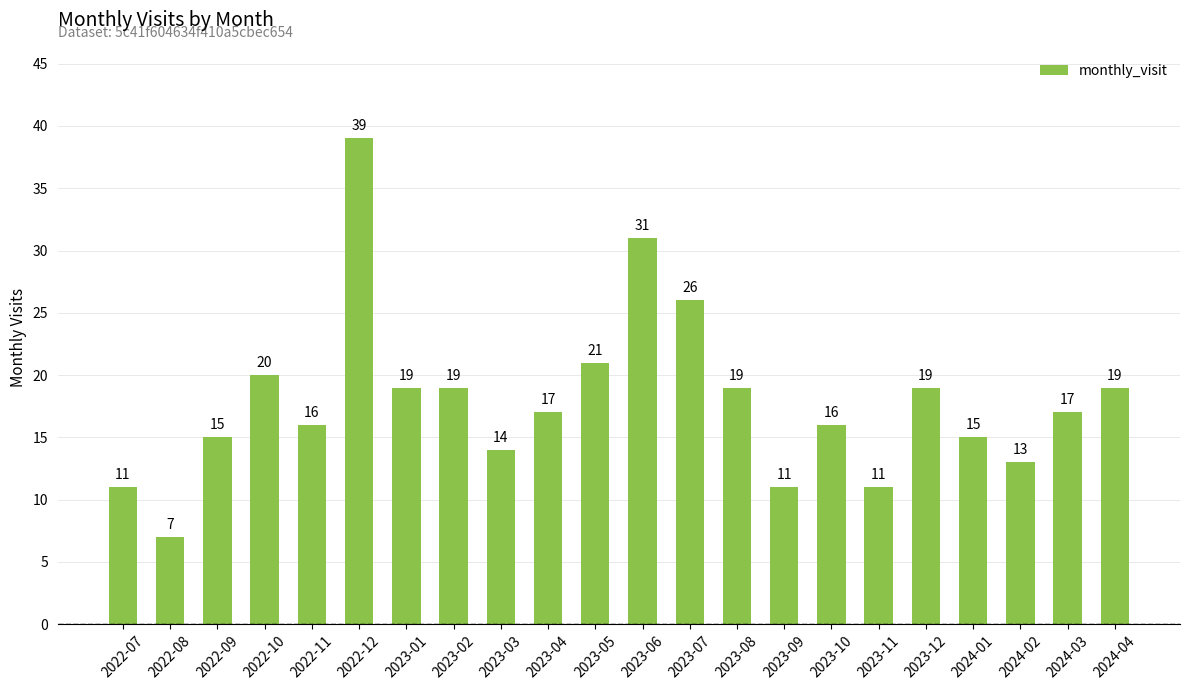

The chart shows a value of 30 at 2024-03. True or false?

False